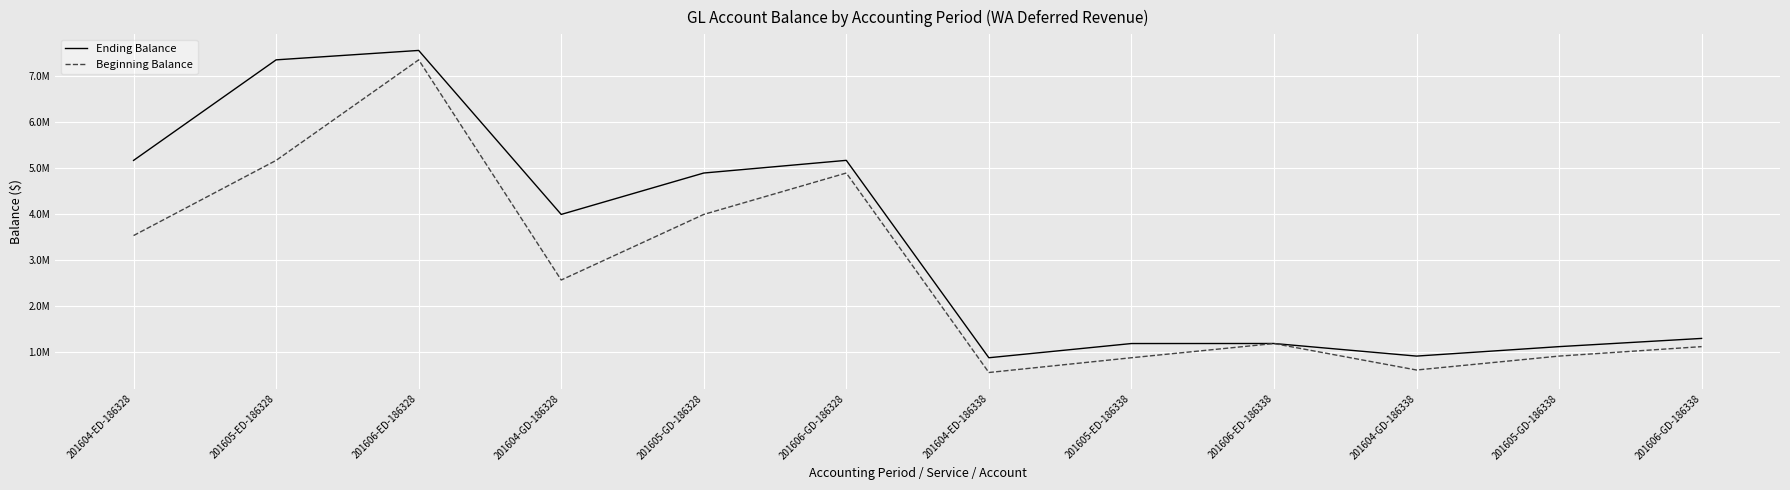

Does the chart display data point markers on the line(s)?

No